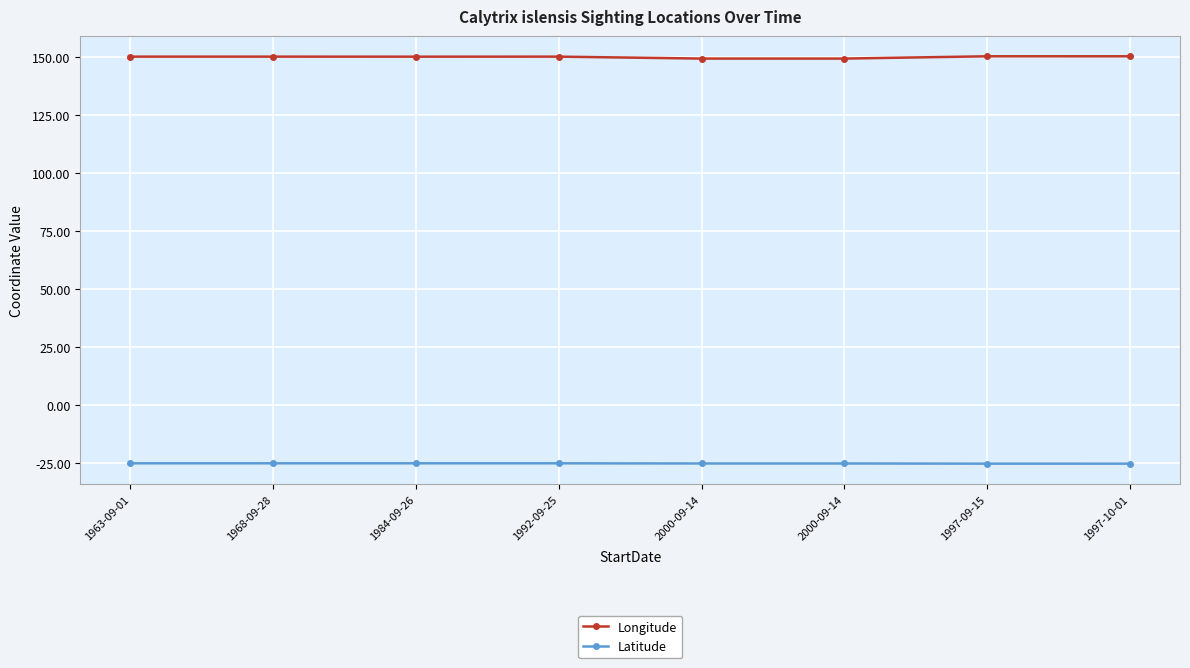

What is the sum of all Longitude values?

1198.4